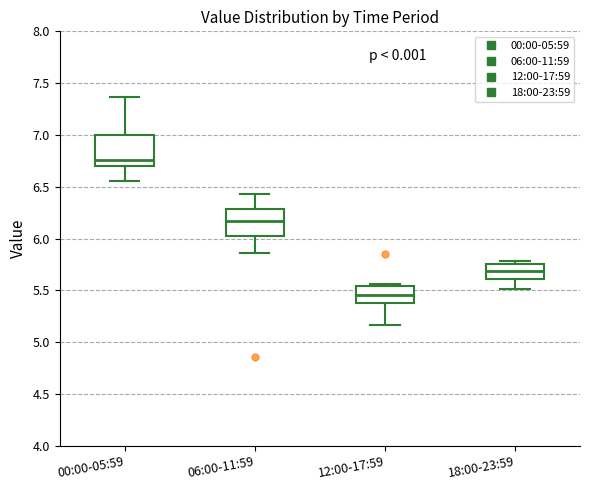

Which box has the highest median line?

00:00-05:59